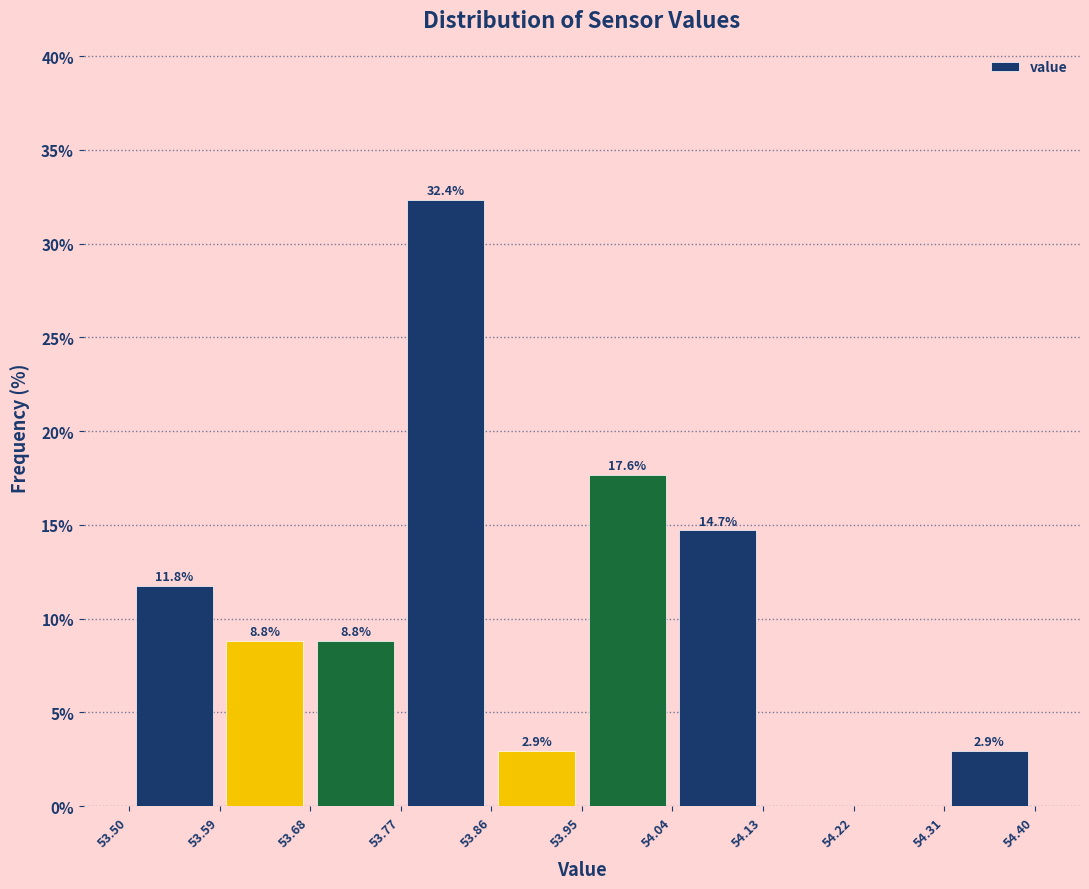

Which range on the x-axis has the tallest bar?

53.77 to 53.86